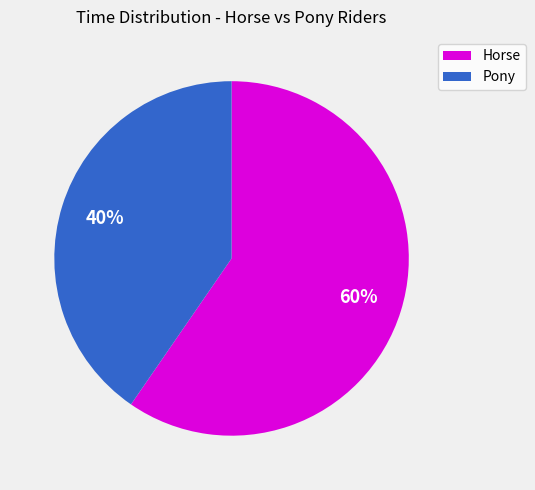

To the nearest percent, what is the average slice percentage?

50%